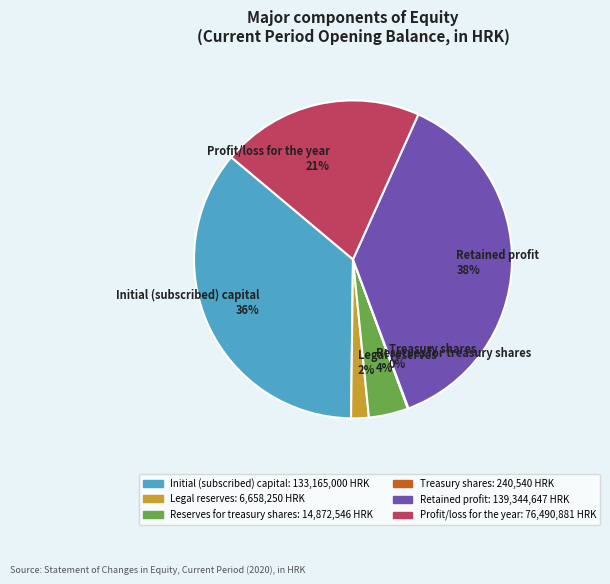

Is it true that Initial (subscribed) capital 36% is 47% of the pie?

False